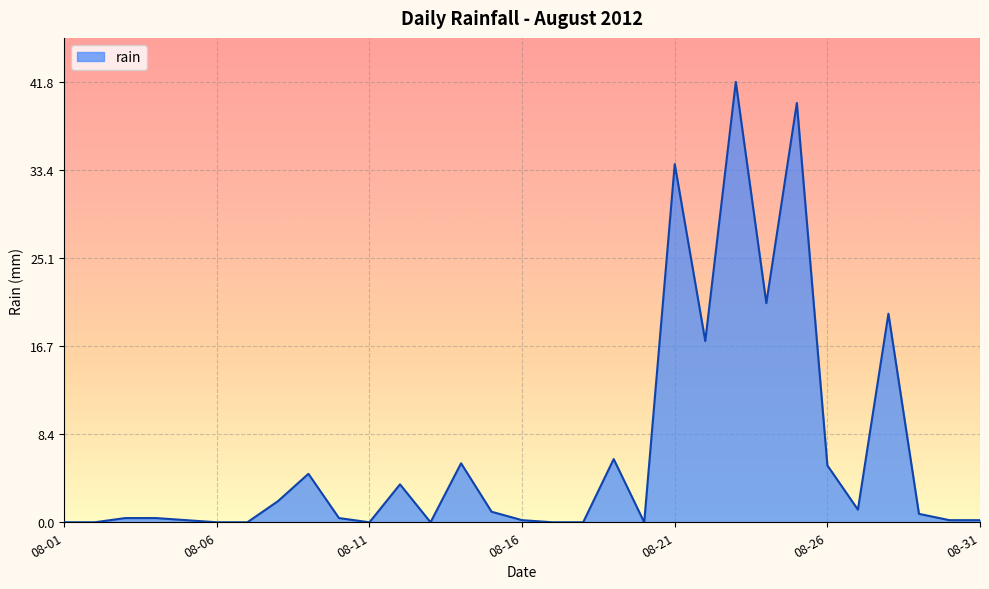

What is the greatest value displayed?

41.8